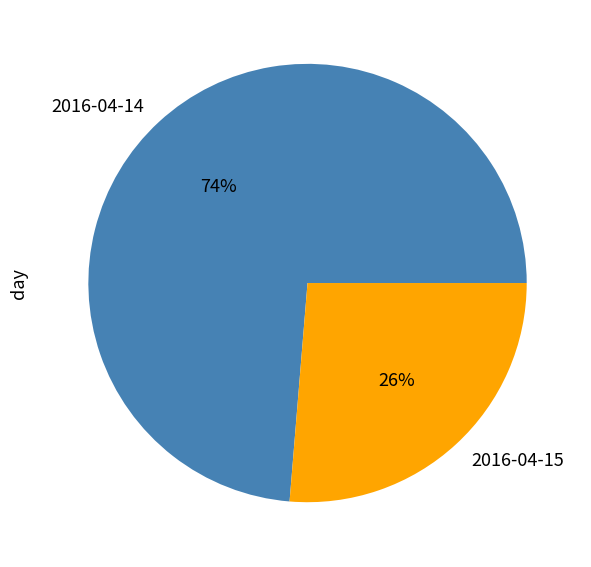

The 2016-04-15 slice represents 15% of the pie. True or false?

False